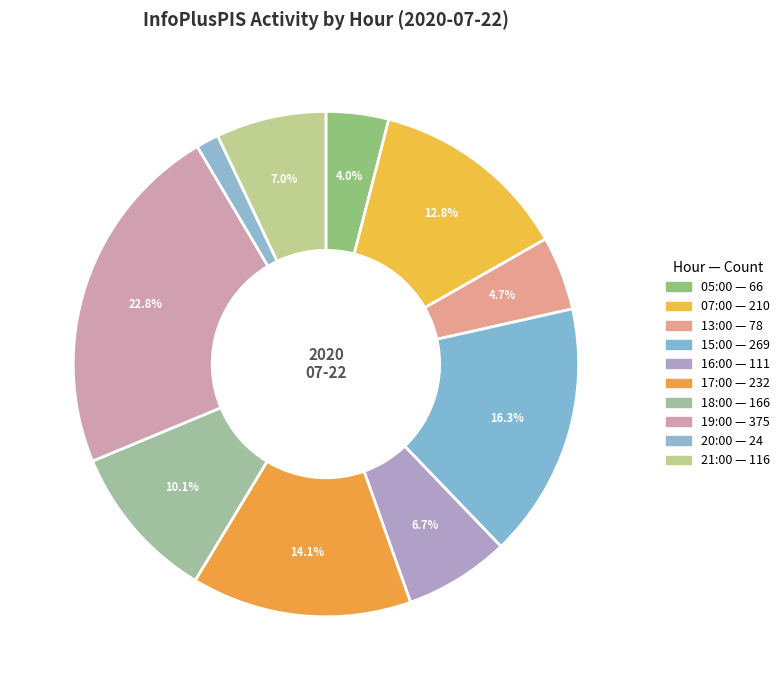

How many segments does this pie chart have?

10